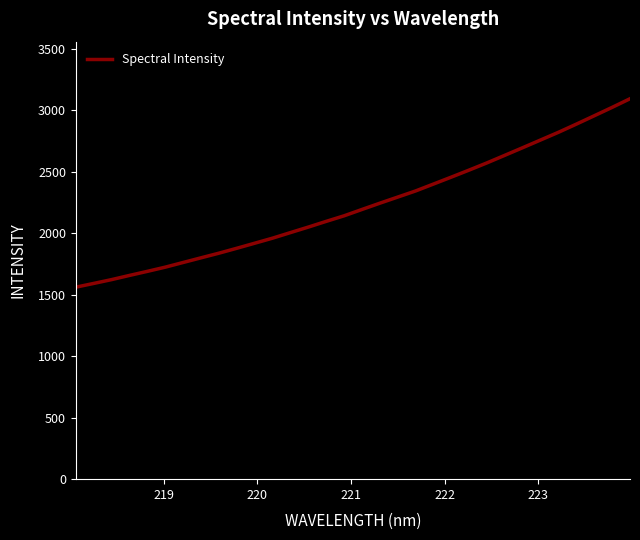

What is the greatest value displayed?

3093.3